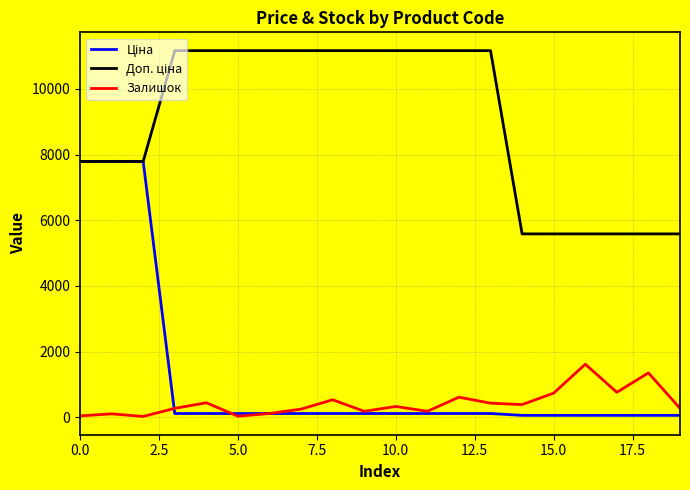

How many lines are shown in the chart?

3